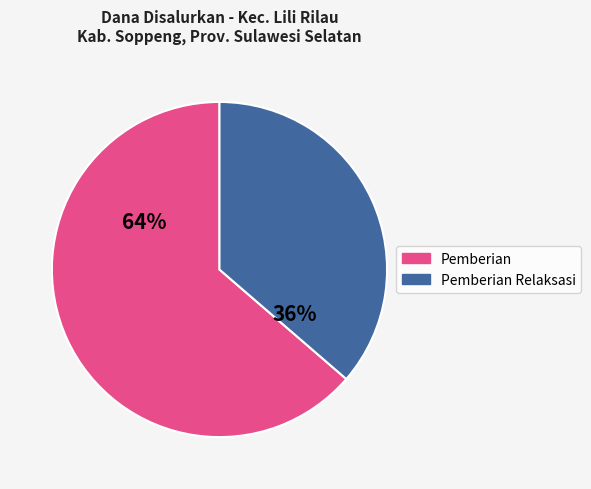

To the nearest percent, what is the average slice percentage?

50%